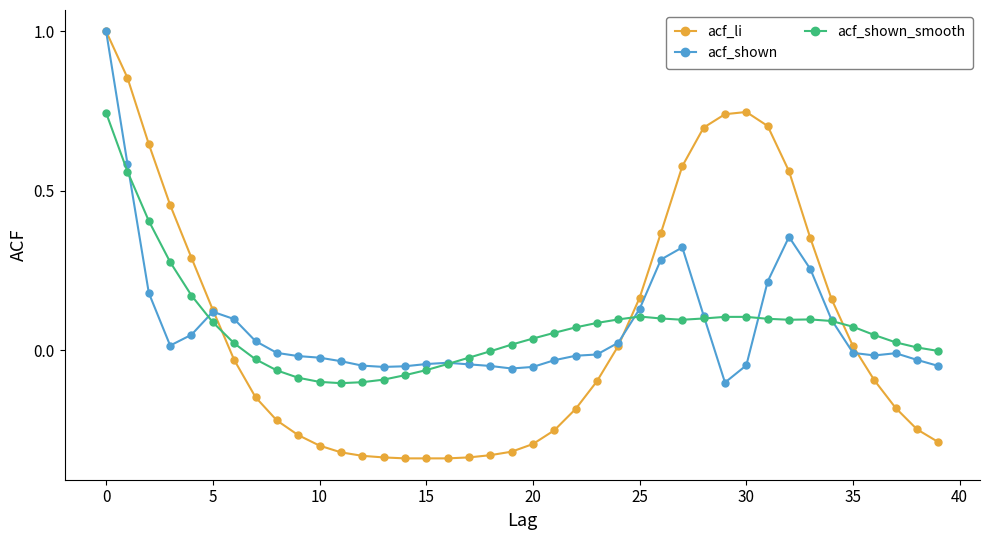

Which series has the widest spread of values?

acf_li